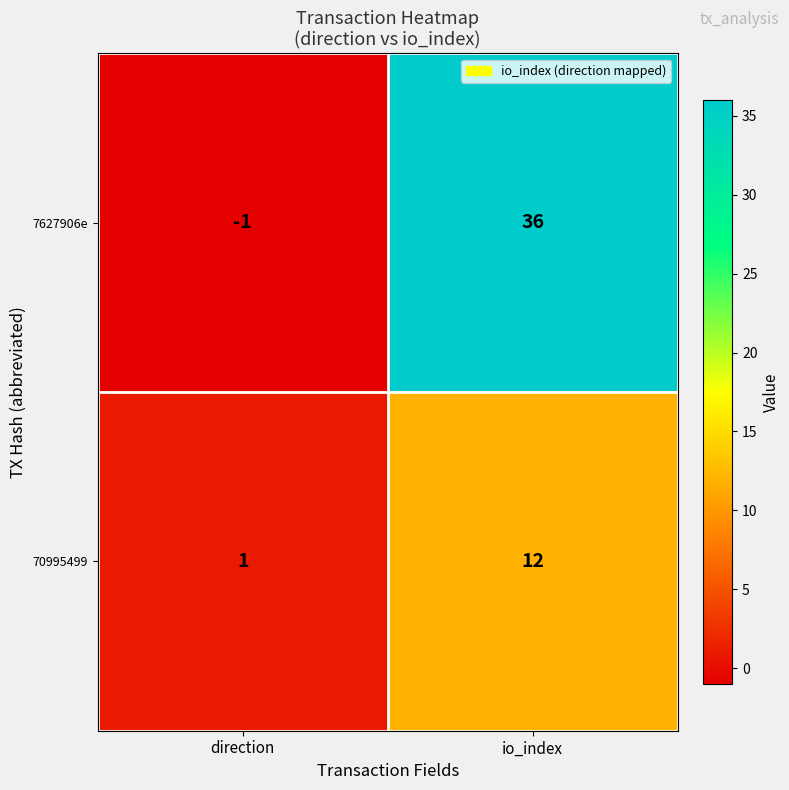

Reading left to right, transcribe all the data shown in this chart.

7627906e: -1	36
70995499: 1	12